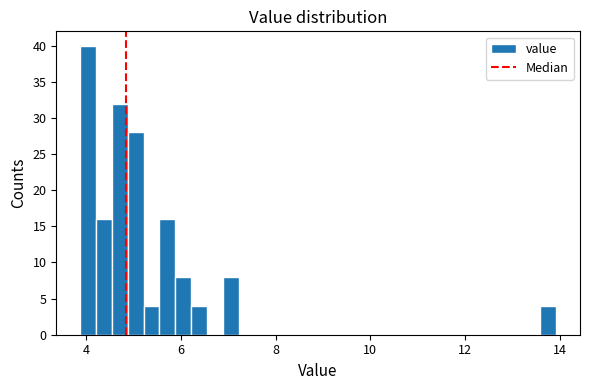

Around what value on the x-axis is the tallest bar? Give the approximate position of its centre, as read against the axis.

4.0